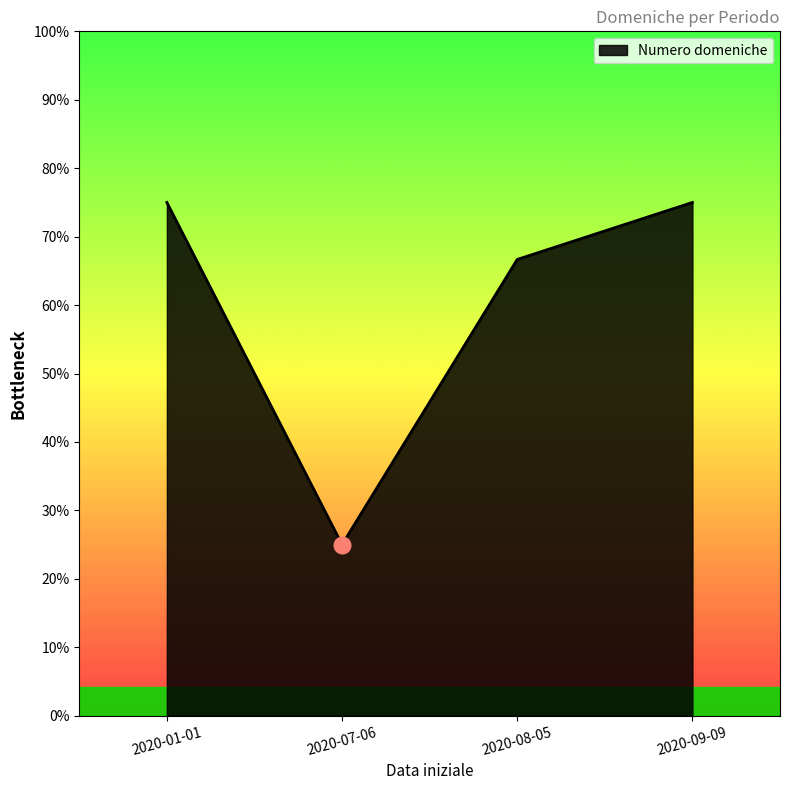

Does the chart display data point markers on the line(s)?

No